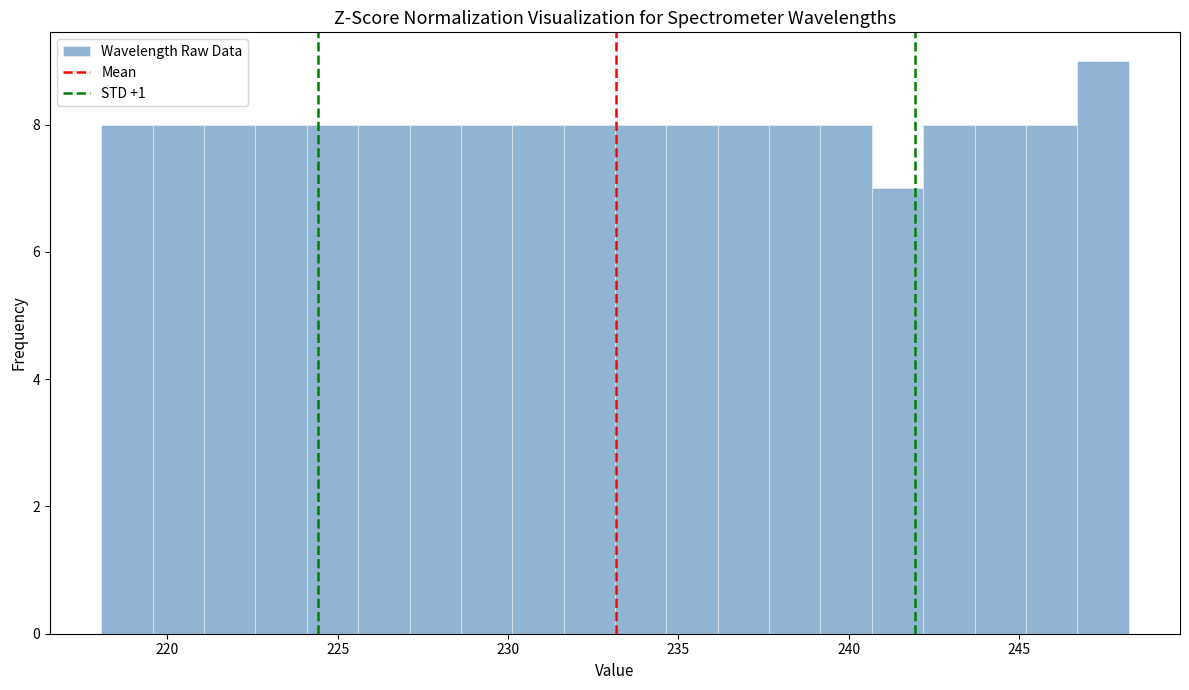

Read against the x-axis, roughly where is the centre of the tallest bar?

247.5